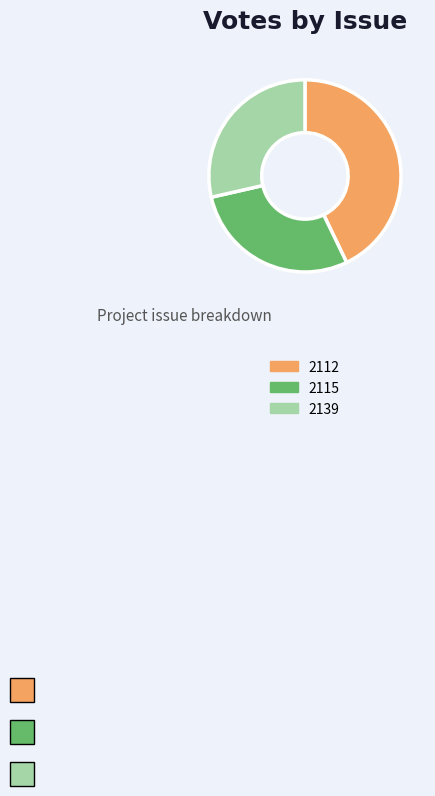

Is there any slice that represents more than half of the pie?

No